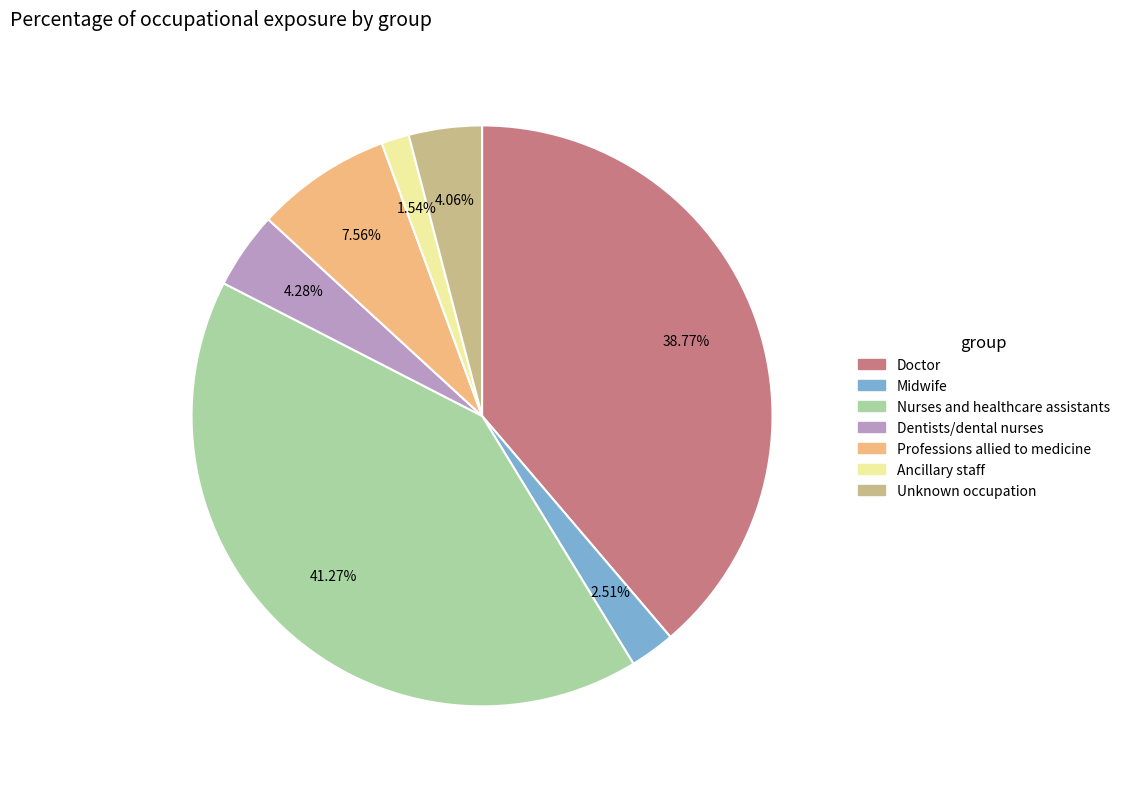

Does Ancillary staff account for over 50% of the chart?

No